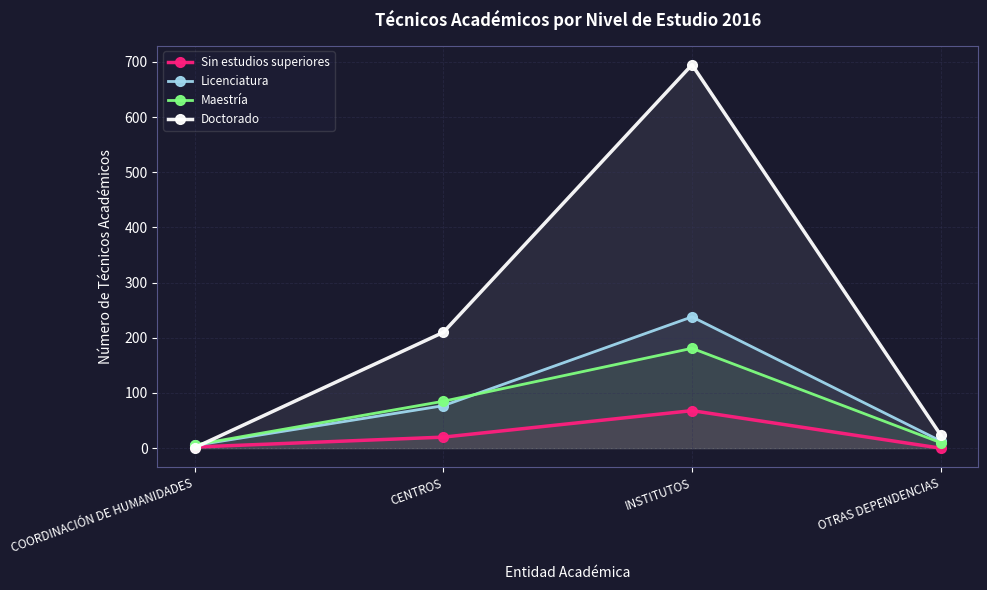

What is the average value of the Licenciatura series?

83